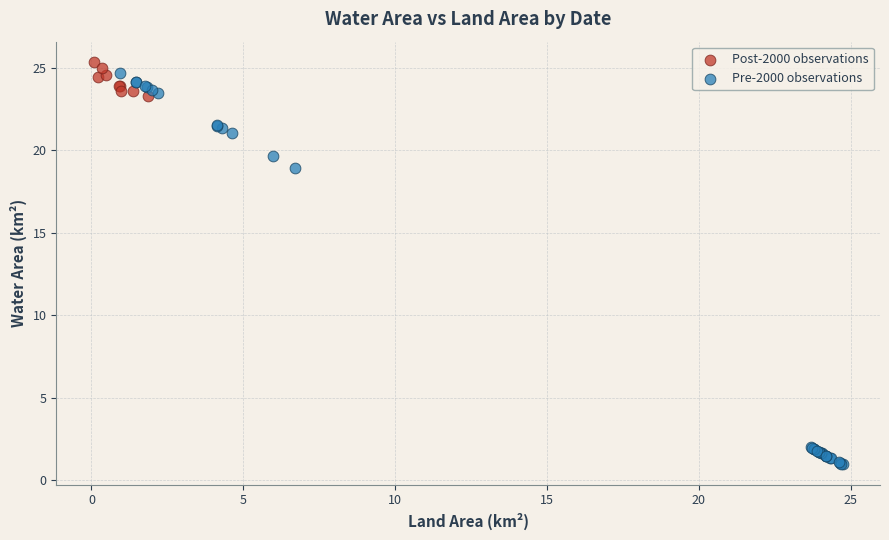

Which series has the largest Y range (max minus min)?

Pre-2000 observations